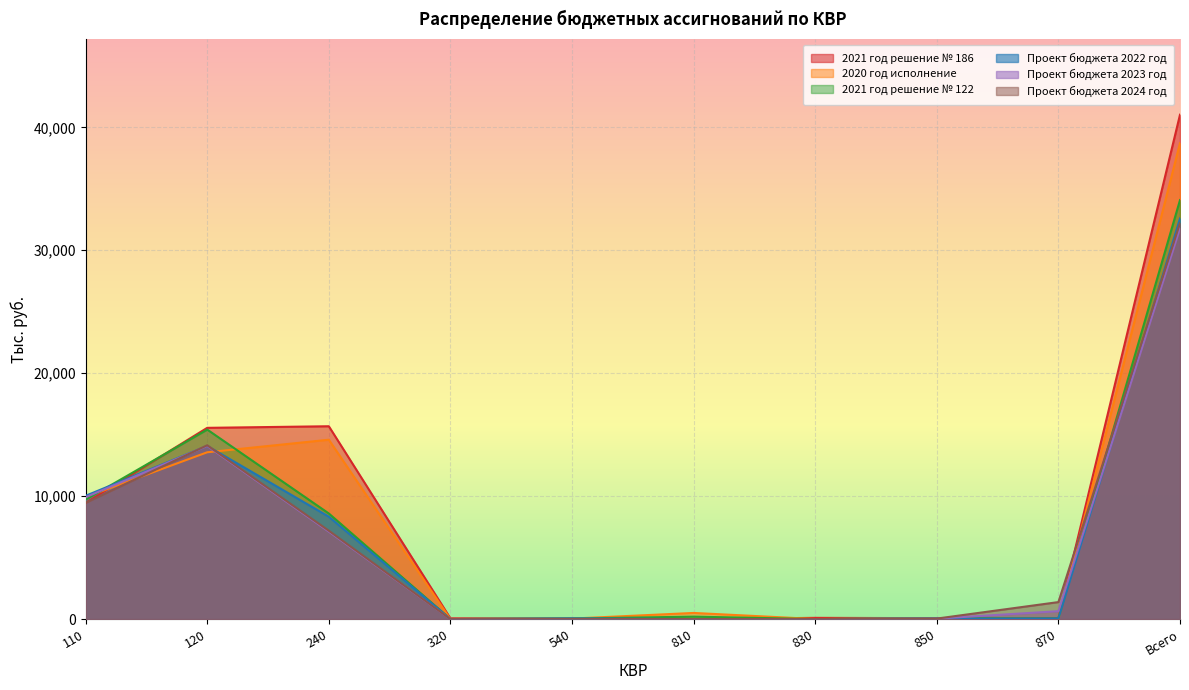

What is the maximum value for 2021 год решение № 186?

41025.3